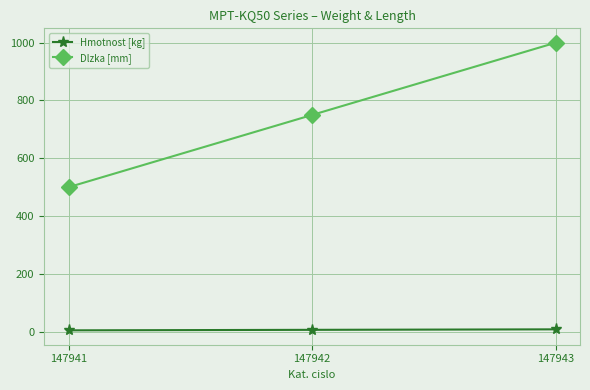

What is the average value of the Dlzka [mm] series?

750.0